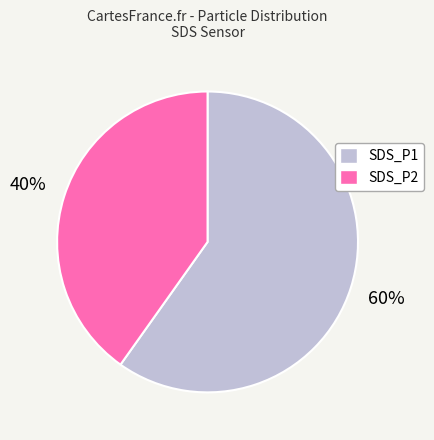

What is the largest slice in the pie chart?

SDS_P1